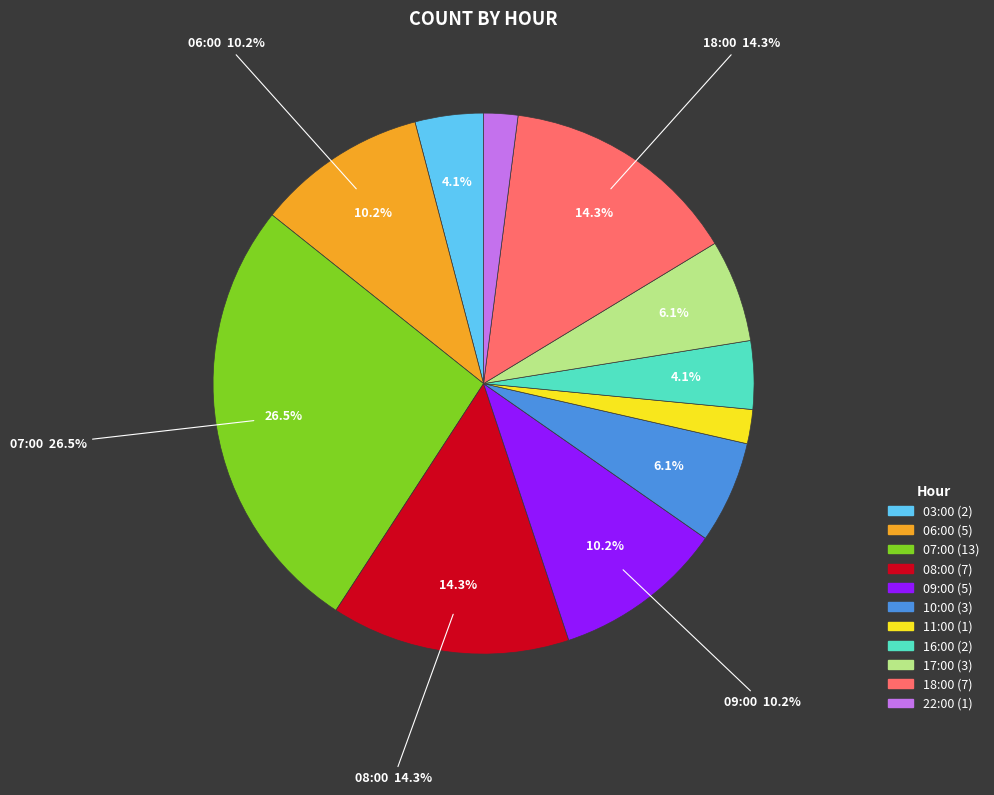

To the nearest percent, what portion does 03:00 represent?

4%